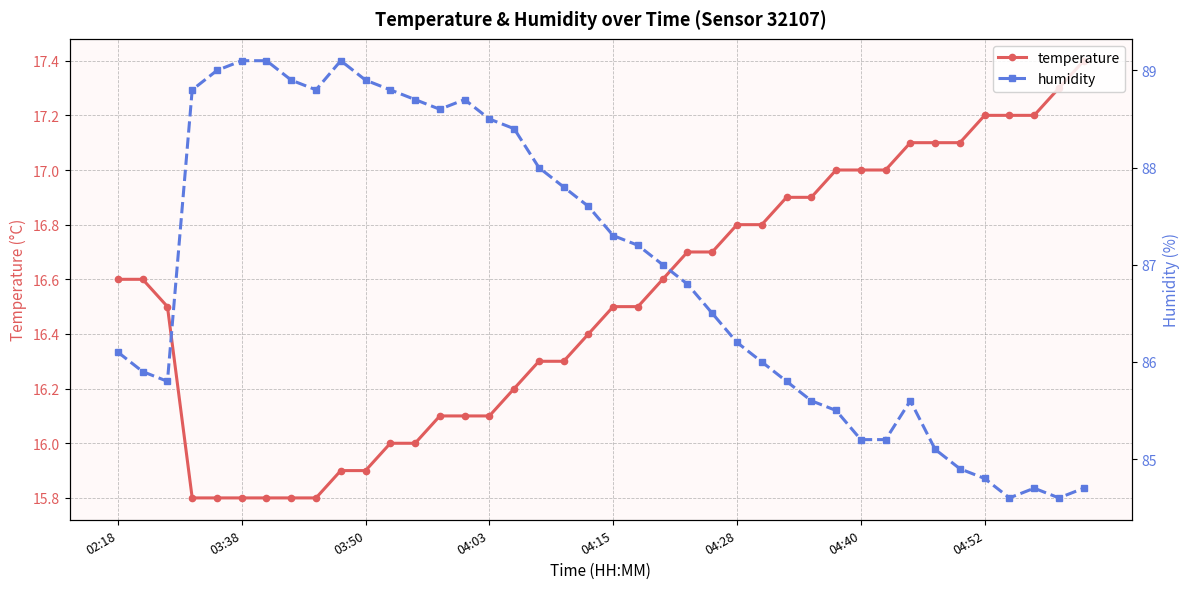

The humidity series shows 84.9 at 34. True or false?

True